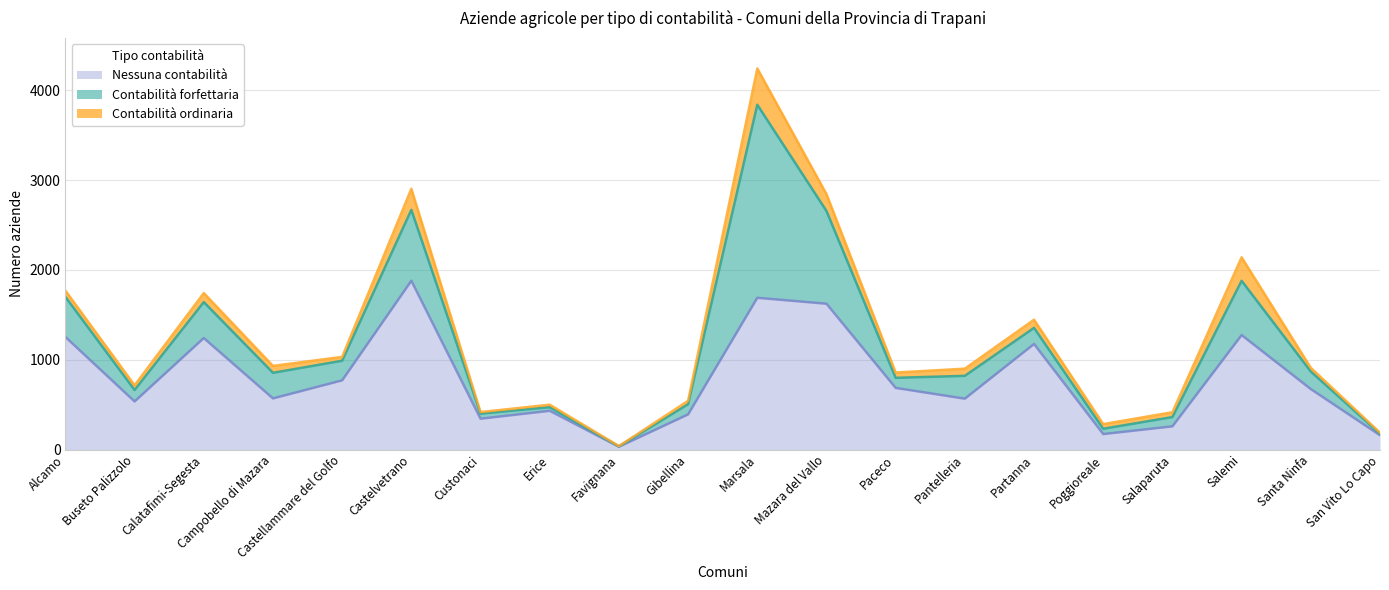

Where does the Nessuna contabilità series first go above 673?

Alcamo